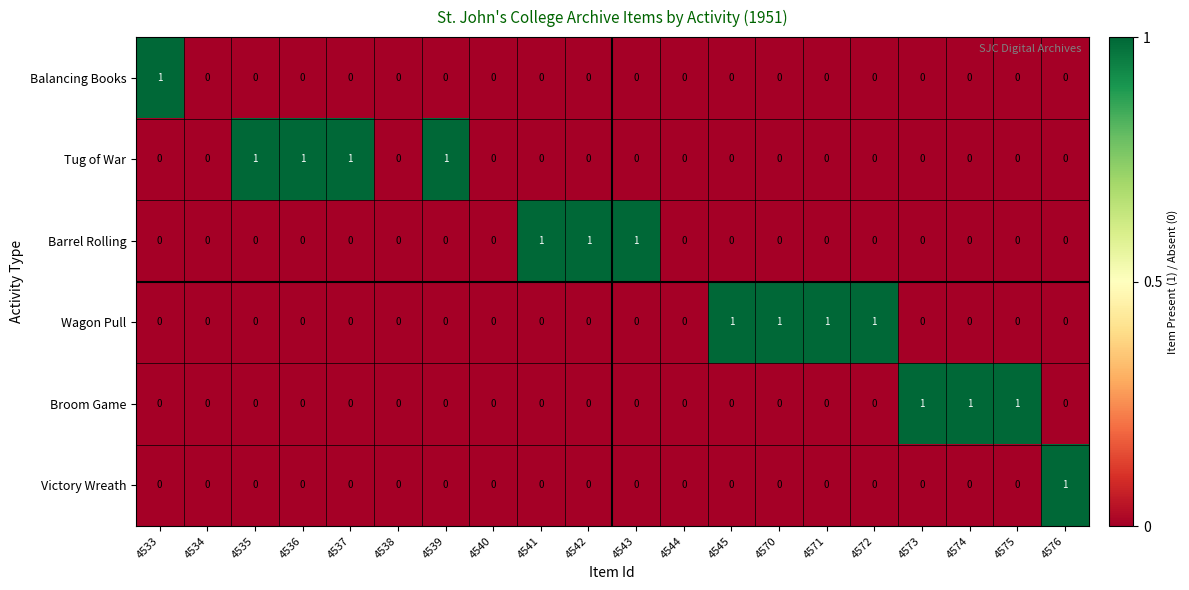

Is it true that Wagon Pull equals 1 at 4570?

True